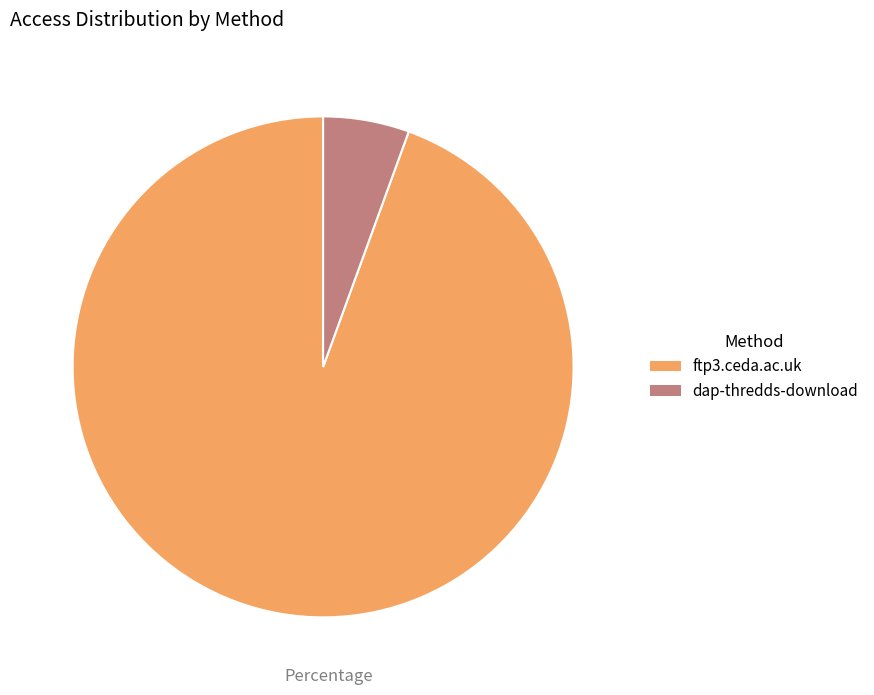

Between ftp3.ceda.ac.uk and dap-thredds-download, which is larger?

ftp3.ceda.ac.uk